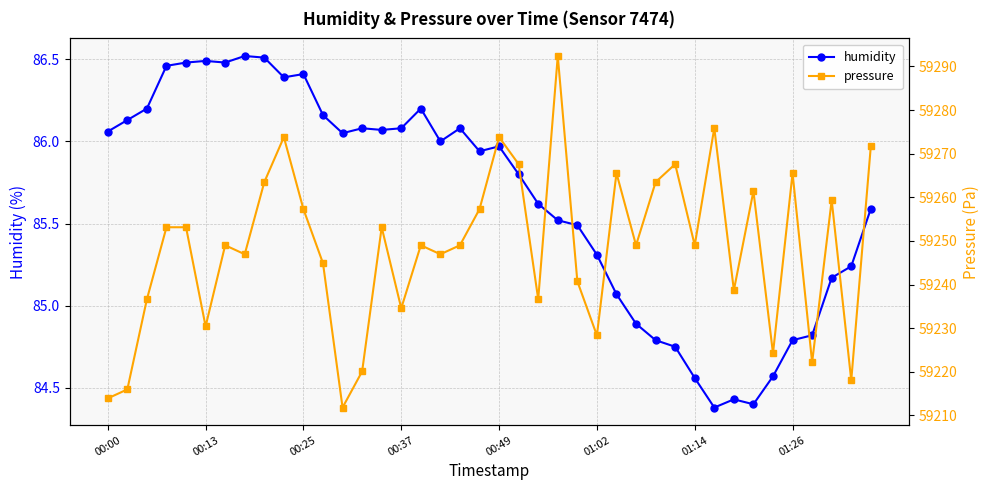

True or false: humidity has more than 1 interior local peaks.

True